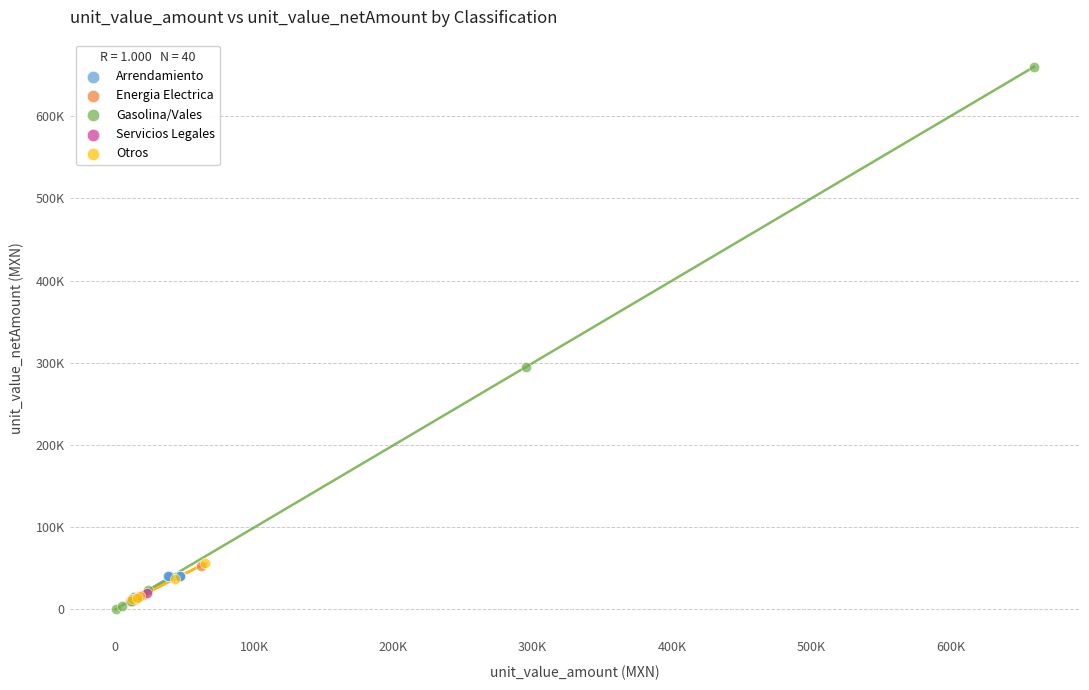

Which series has the largest Y range (max minus min)?

Gasolina/Vales